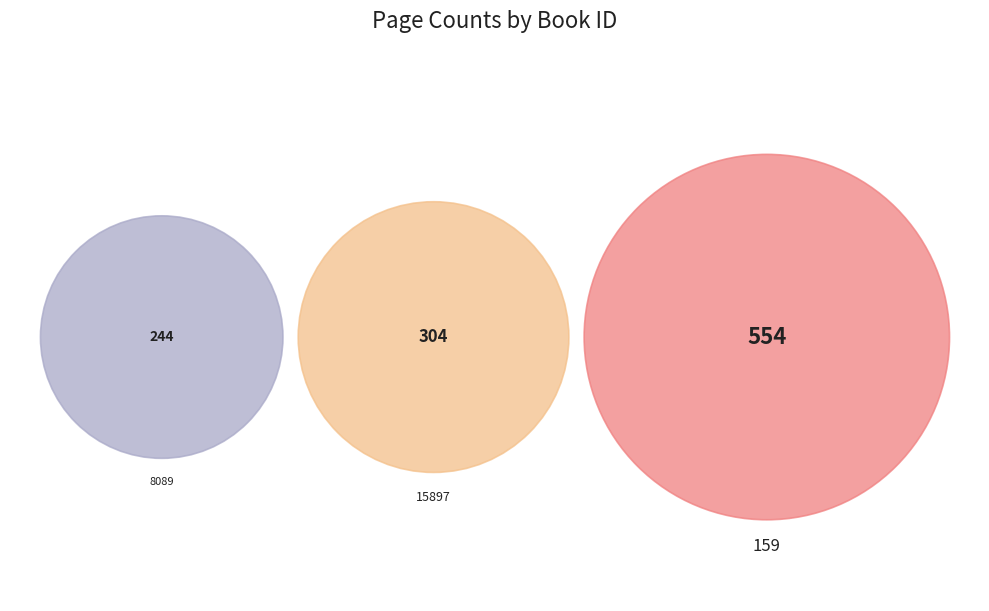

How many slices are in this pie chart?

3